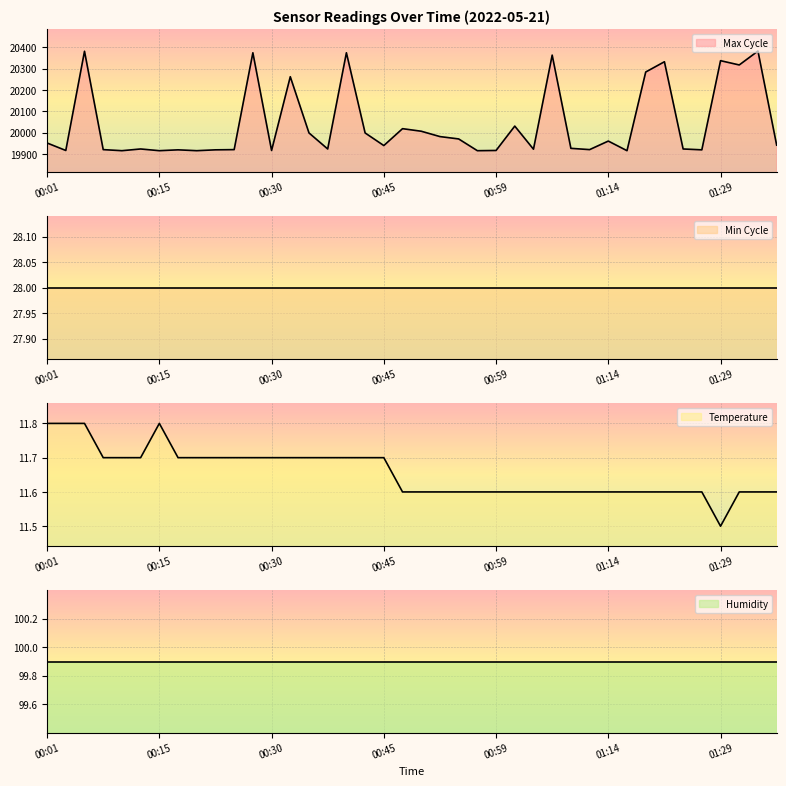

How many data points in Max_cycle are above 19942?

19